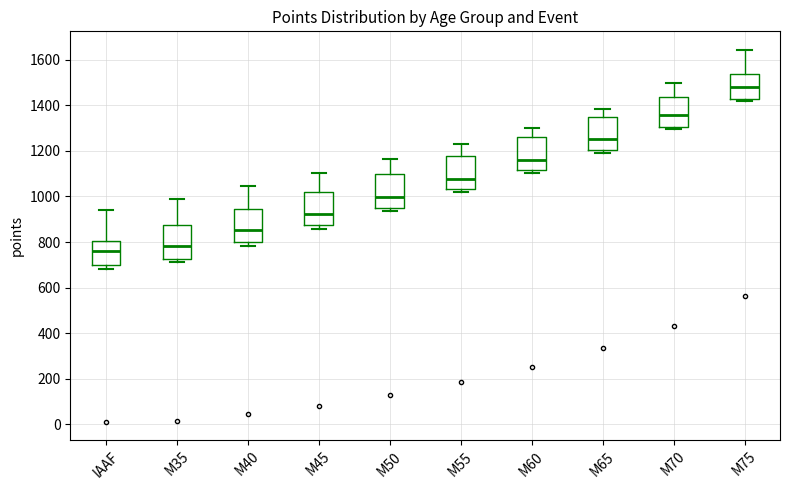

Reading left to right, transcribe this box plot: for each box, give where its median line is, the range the box spans, and where its two whiskers end, as read against the y-axis. The values are not printed on the chart, so give them approximately, as read against the axis.

IAAF: median 760, box 700 to 800, whiskers 680 to 940
M35: median 780, box 720 to 880, whiskers 720 (just below the box's lower edge) to 980
M40: median 860, box 800 to 940, whiskers 780 to 1040
M45: median 920, box 880 to 1020, whiskers 860 to 1100
M50: median 1000, box 960 to 1100, whiskers 940 to 1160
M55: median 1080, box 1040 to 1180, whiskers 1020 to 1240
M60: median 1160, box 1120 to 1260, whiskers 1100 to 1300
M65: median 1260, box 1200 to 1340, whiskers 1200 (just below the box's lower edge) to 1380
M70: median 1360, box 1300 to 1440, whiskers 1300 (just below the box's lower edge) to 1500
M75: median 1480, box 1420 to 1540, whiskers 1420 (just below the box's lower edge) to 1640